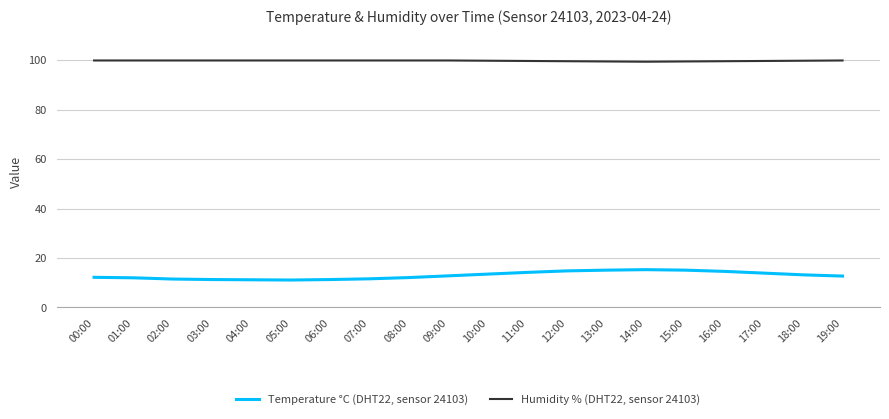

What position from the right is 02:00?

18